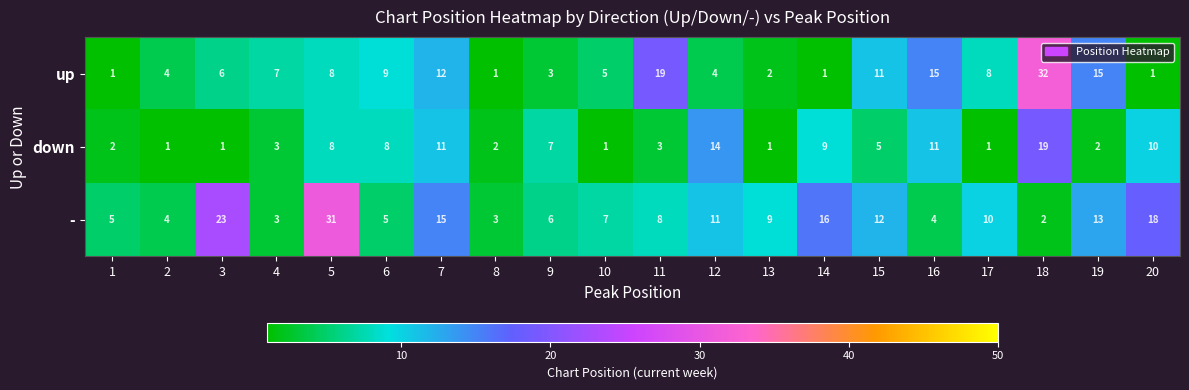

At how many categories does at least one series exceed 2?

20